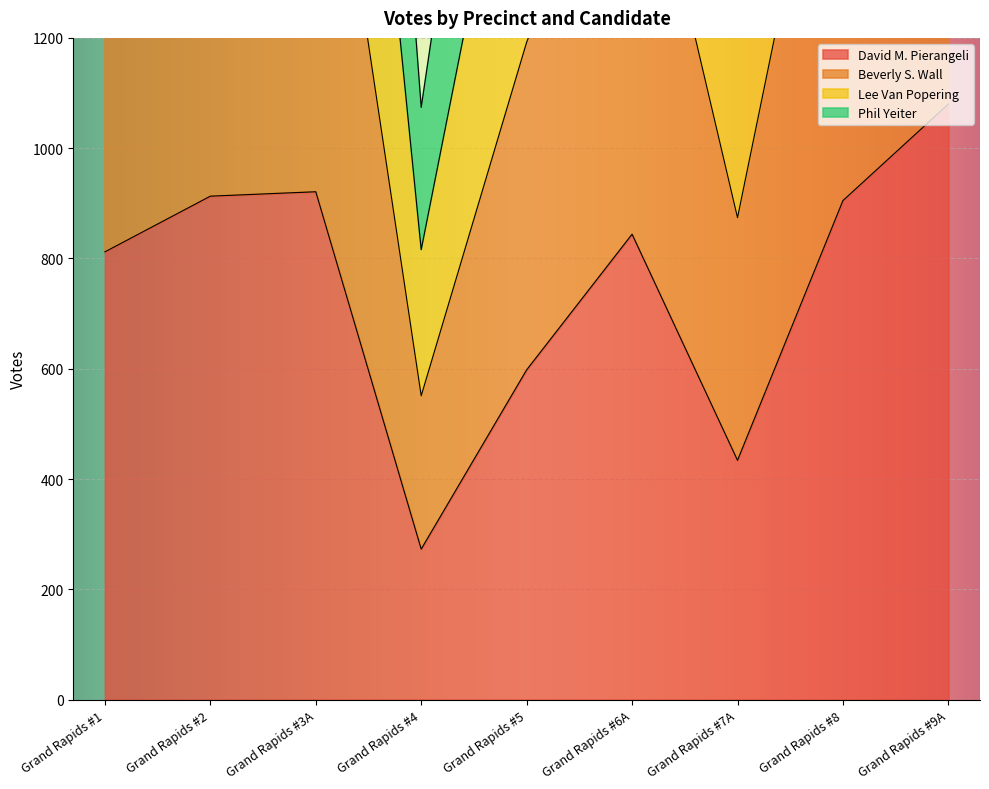

At which label is David M. Pierangeli closest to 676?

Grand Rapids #5